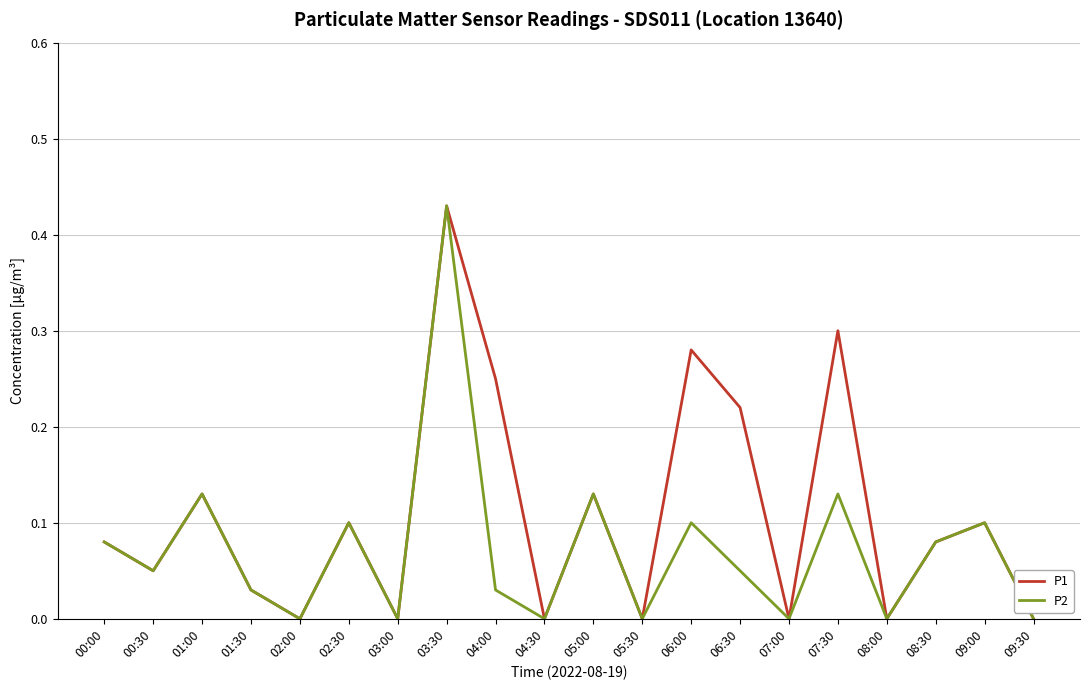

At which category does P2 reach its first local valley?

00:30